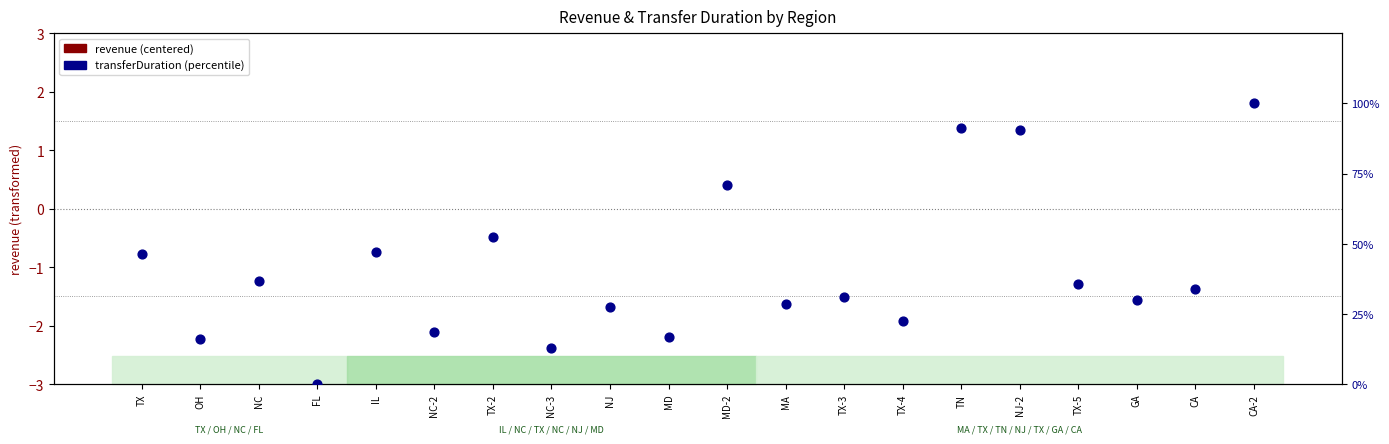

Which series reaches the maximum Y coordinate?

transferDuration (percentile)